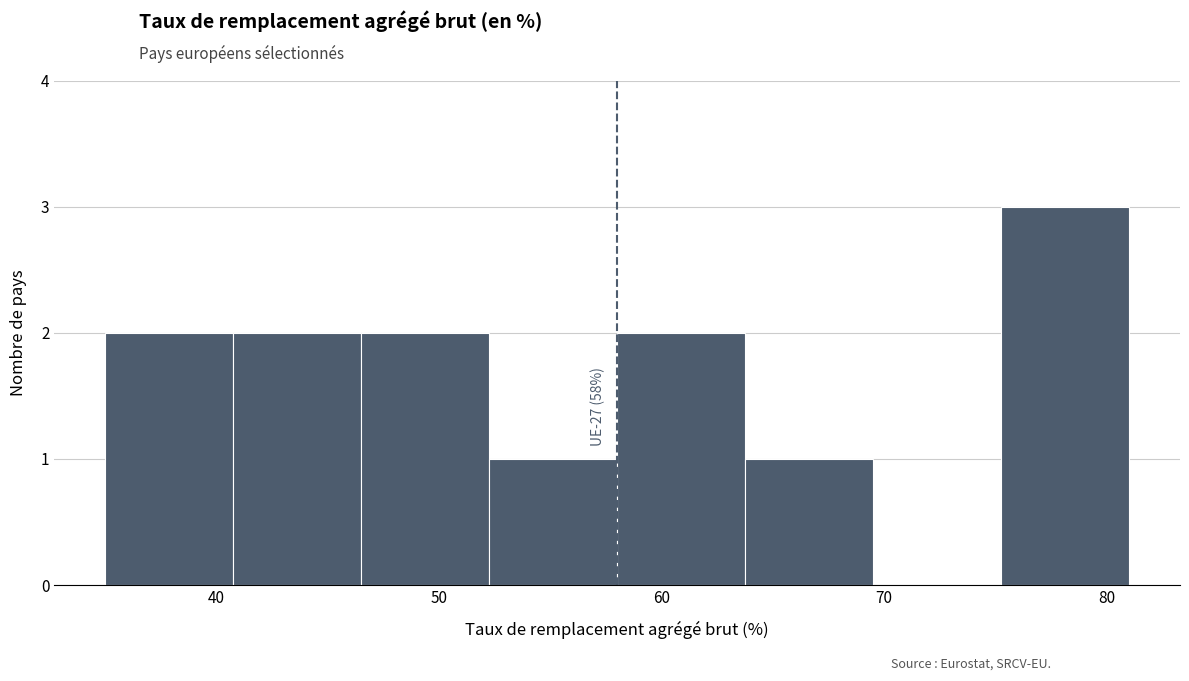

Which range on the x-axis has the tallest bar?

75 to 81